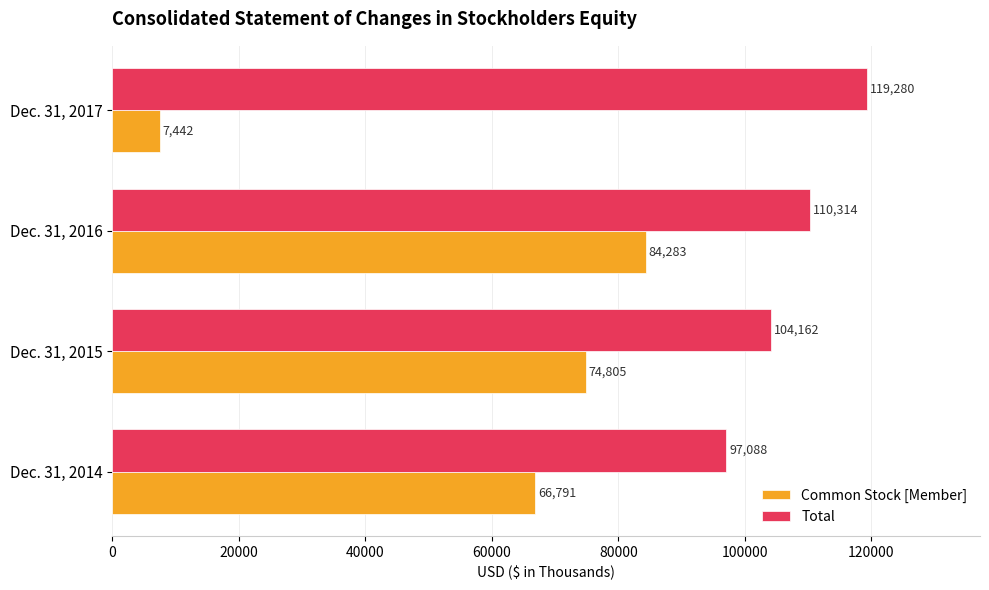

Is it true that Total equals 170683 at Dec. 31, 2016?

False